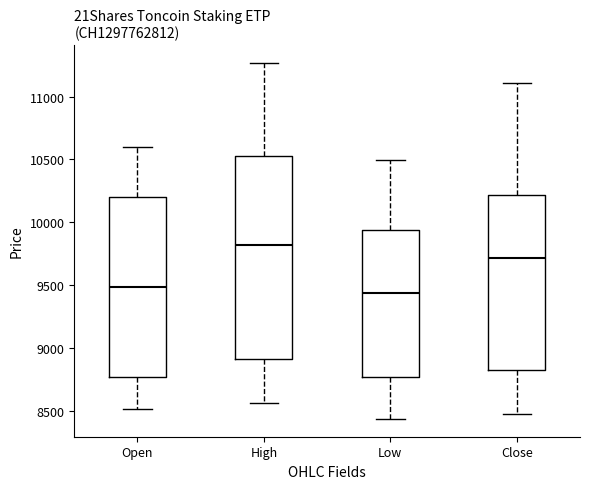

Reading left to right, read every box against the y-axis: the position of its median line, the range the box covers, and the ends of its whiskers. The values are not printed on the chart, so give them approximately, as read against the axis.

Open: median 9500, box 8750 to 10200, whiskers 8500 to 10600
High: median 9800, box 8900 to 10550, whiskers 8550 to 11250
Low: median 9450, box 8750 to 9950, whiskers 8450 to 10500
Close: median 9700, box 8850 to 10200, whiskers 8450 to 11100